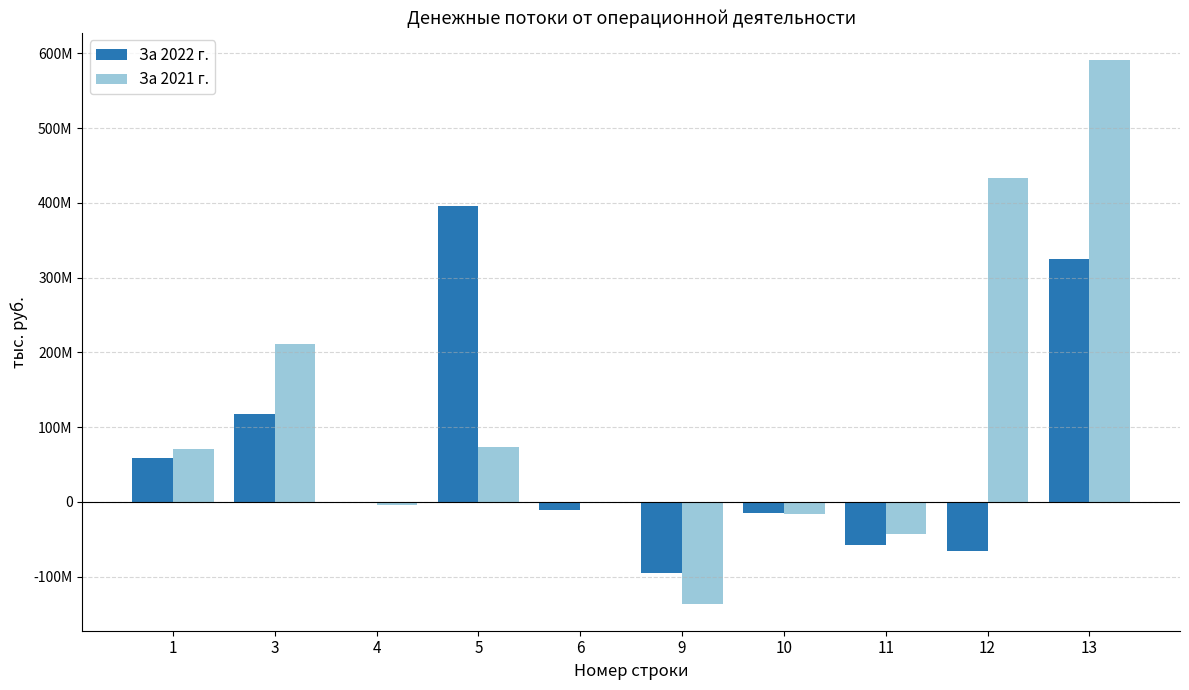

List the series in order of their overall mean, lowest first.

За 2022 г., За 2021 г.